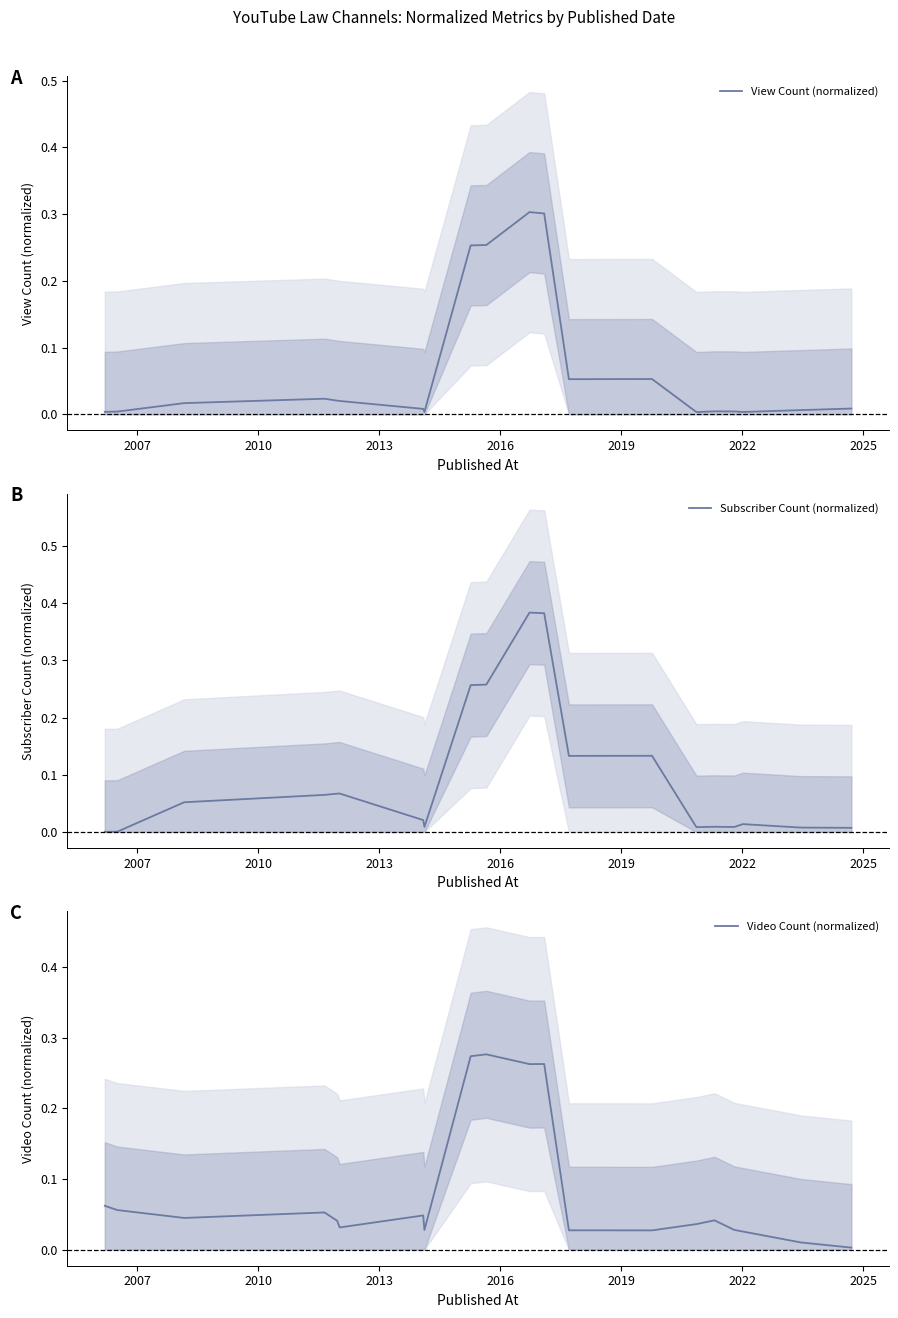

How many lines are shown in the chart?

3